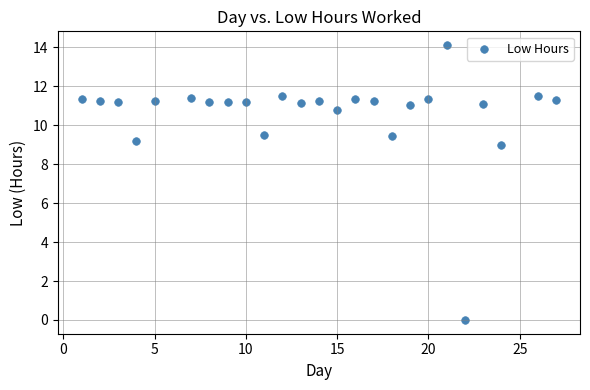

What Y value in the scatter plot is closest to 7?

9.0